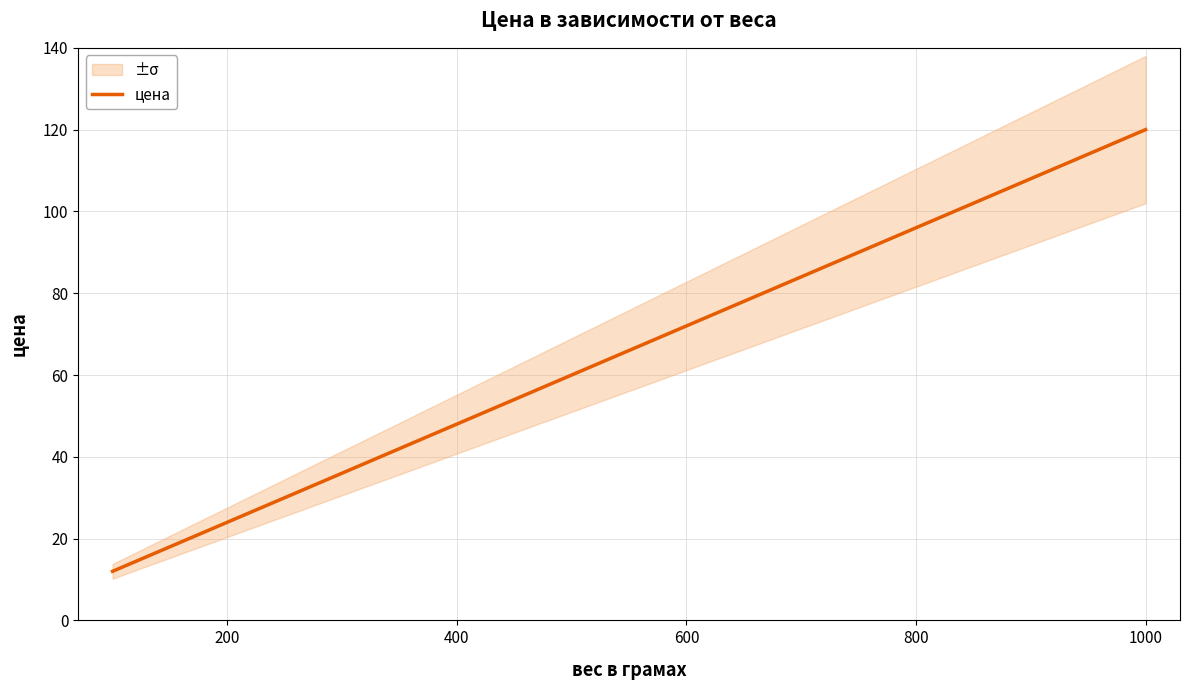

Reading left to right, what are all the values shown in this chart?

12	24	60	108	120